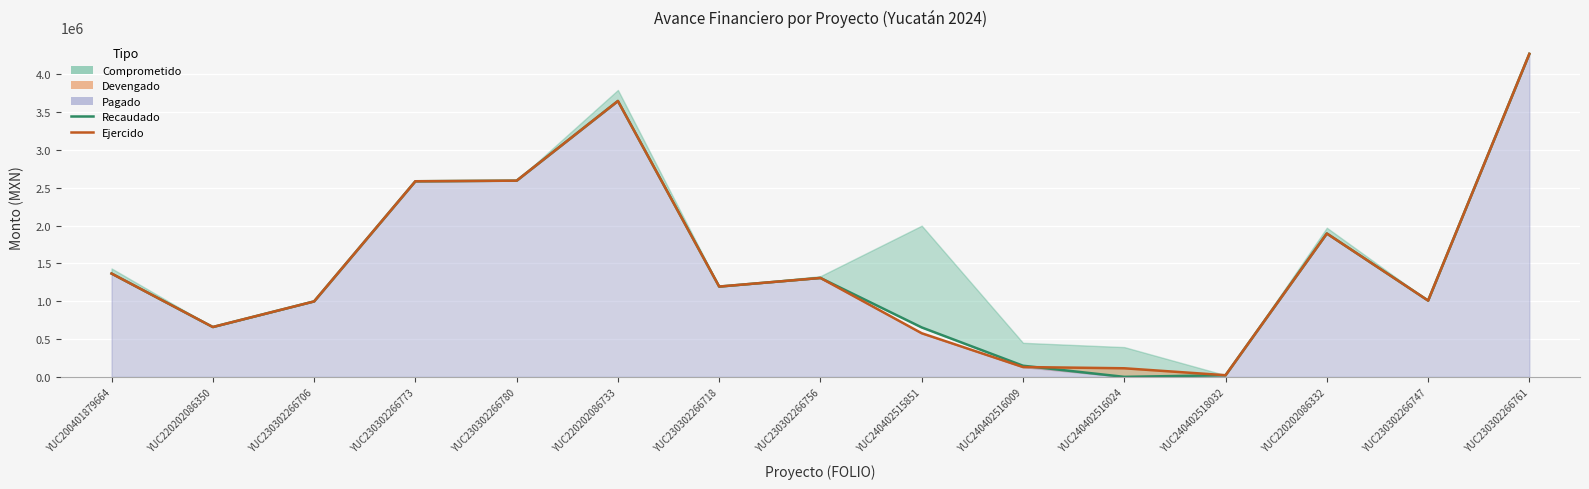

True or false: Ejercido and Recaudado intersect in this chart.

True